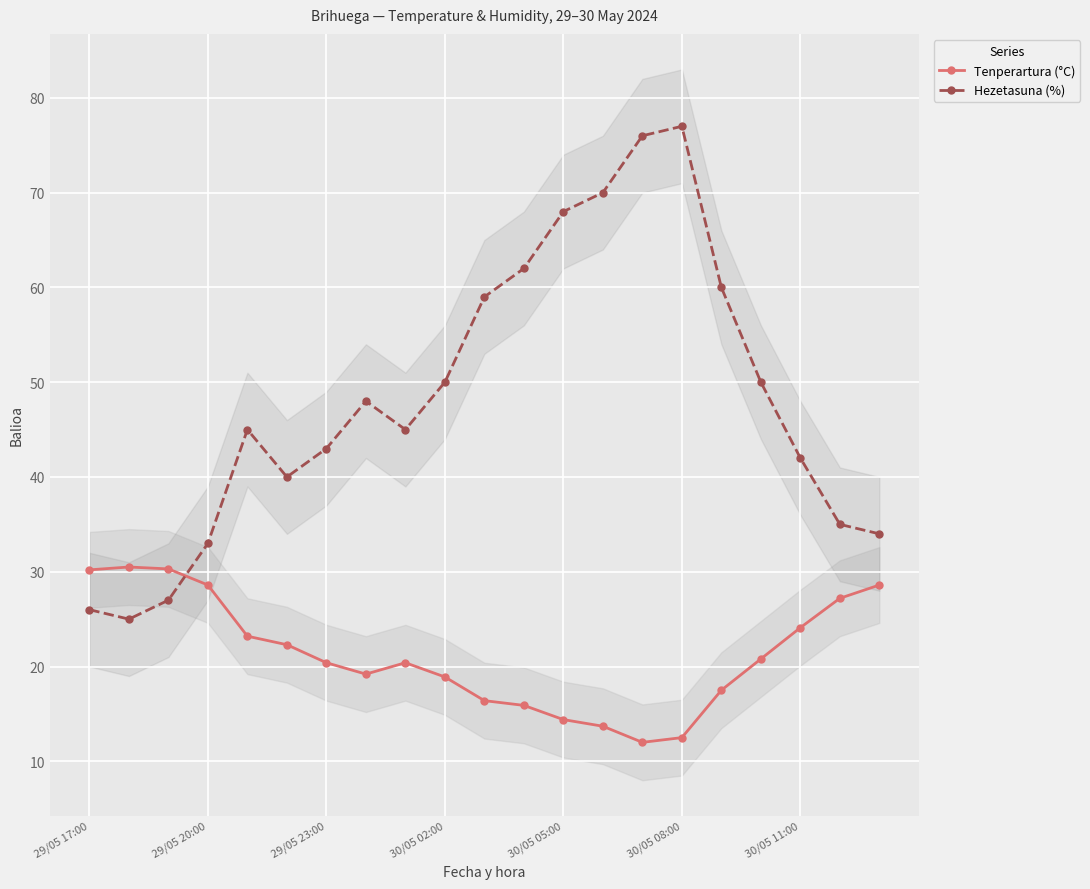

Rank the series by their maximum value, from lowest to highest.

Tenperartura (°C), Hezetasuna (%)